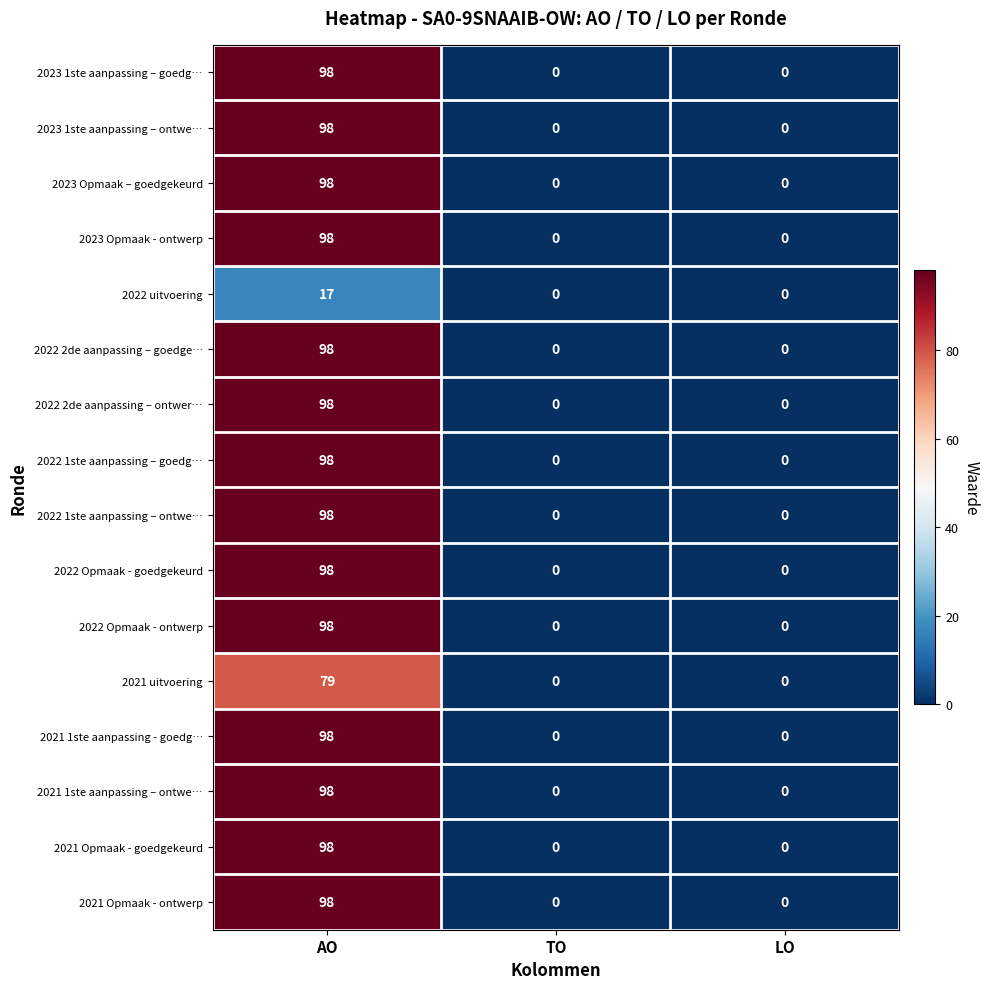

The value of 2022 uitvoering at TO is 0. True or false?

True